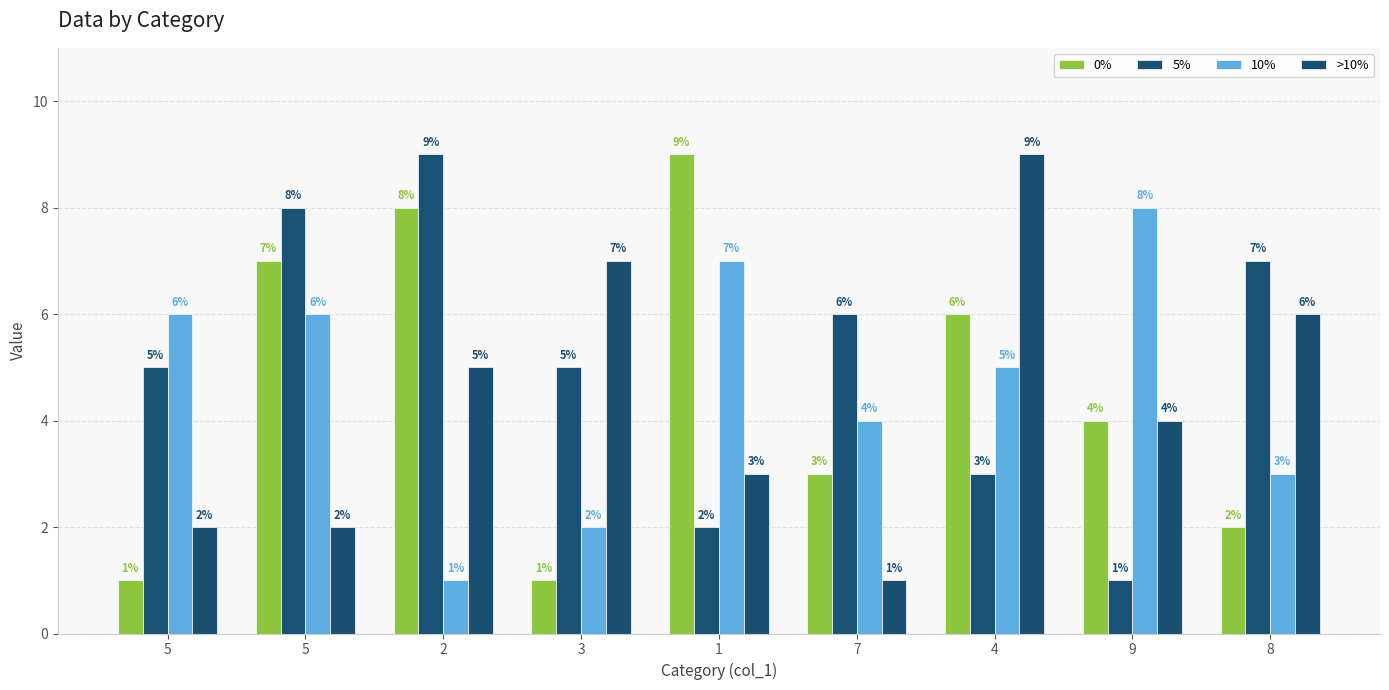

Which has a higher value, 9 or 7?

9